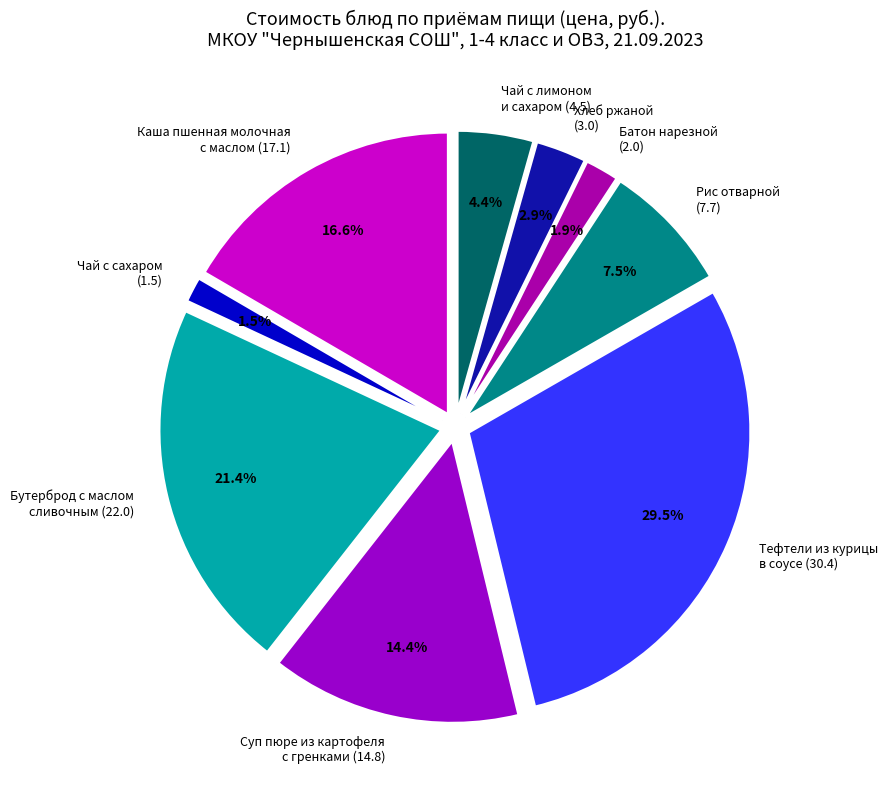

What percentage is NOT represented by Рис отварной (7.7)?

92.5%